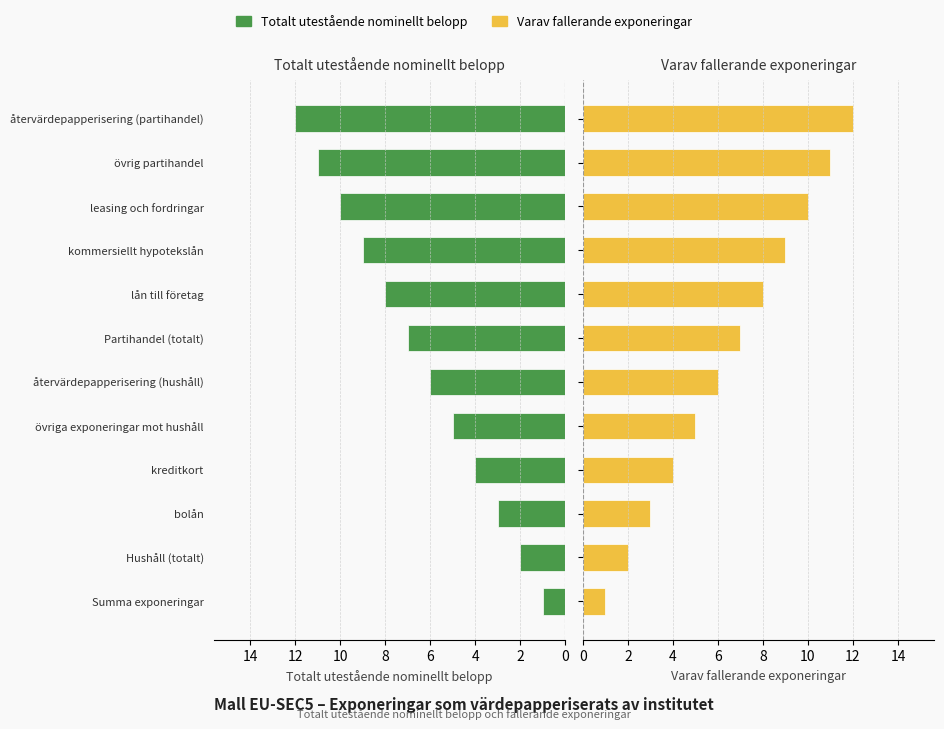

At lån till företag, list the series in order from largest to smallest.

Totalt utestående nominellt belopp, Varav fallerande exponeringar